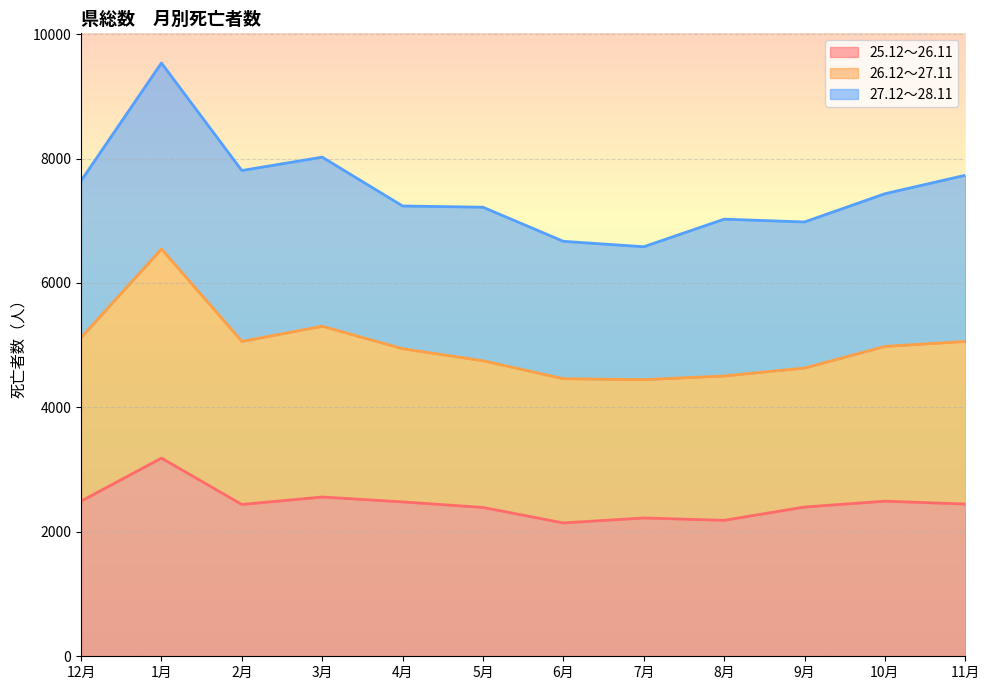

How many interior local peaks does the 25.12～26.11 series have?

4